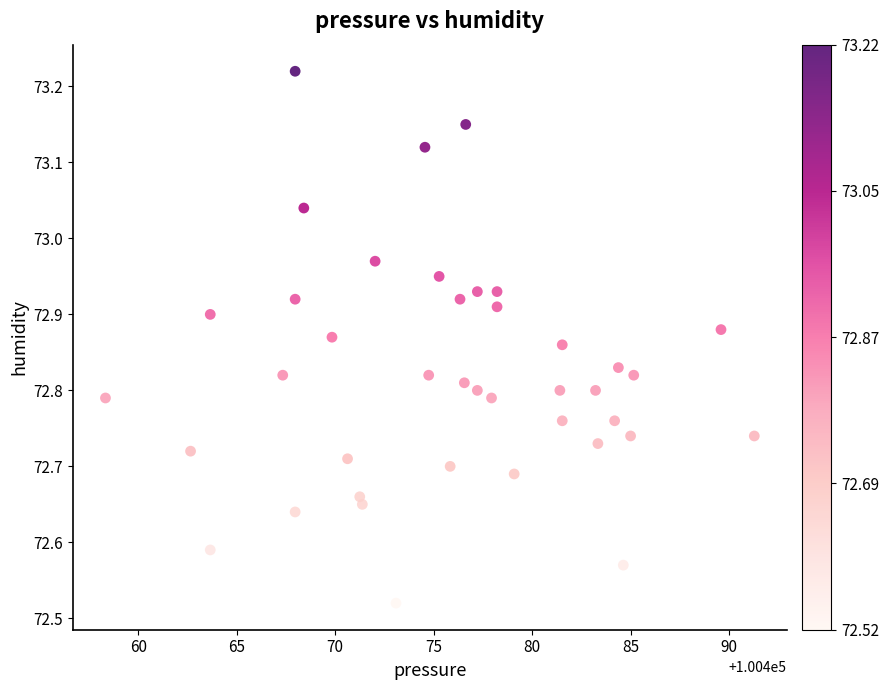

What is the range of X values (max minus min)?

32.9